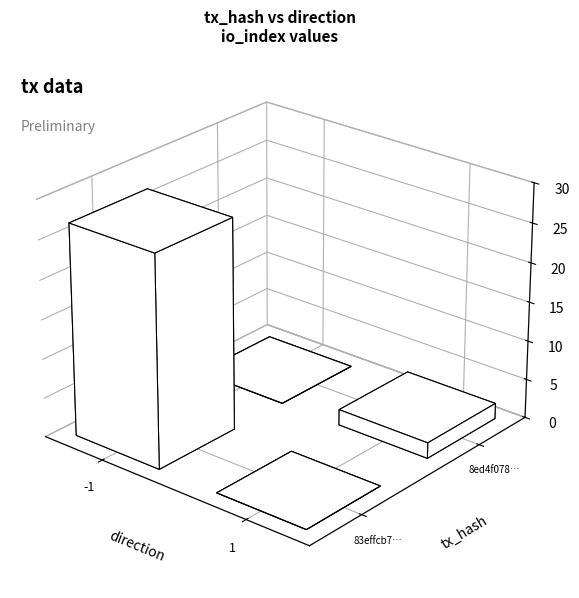

Between io_index and direction, which is larger?

io_index